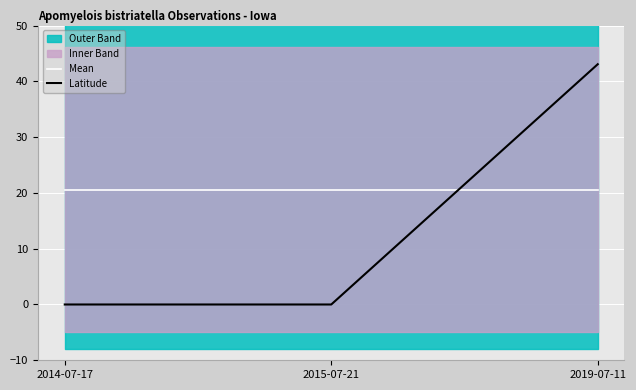

List the series in order of their peak value, highest first.

Latitude, Mean